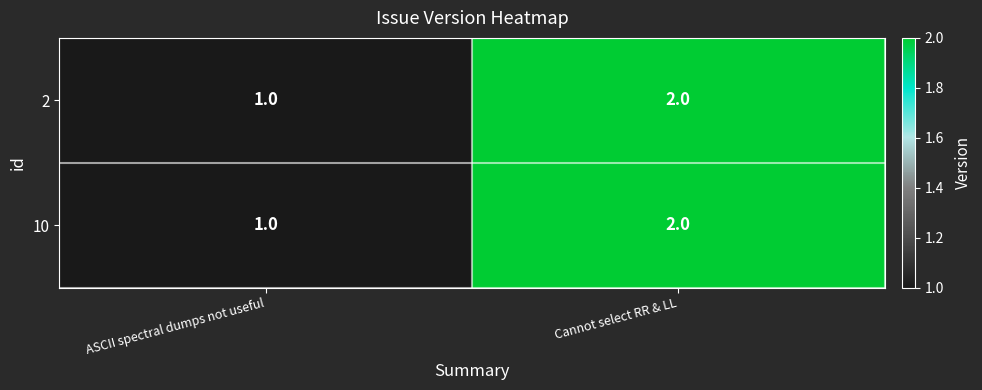

What is the sum of all 10 values?

3